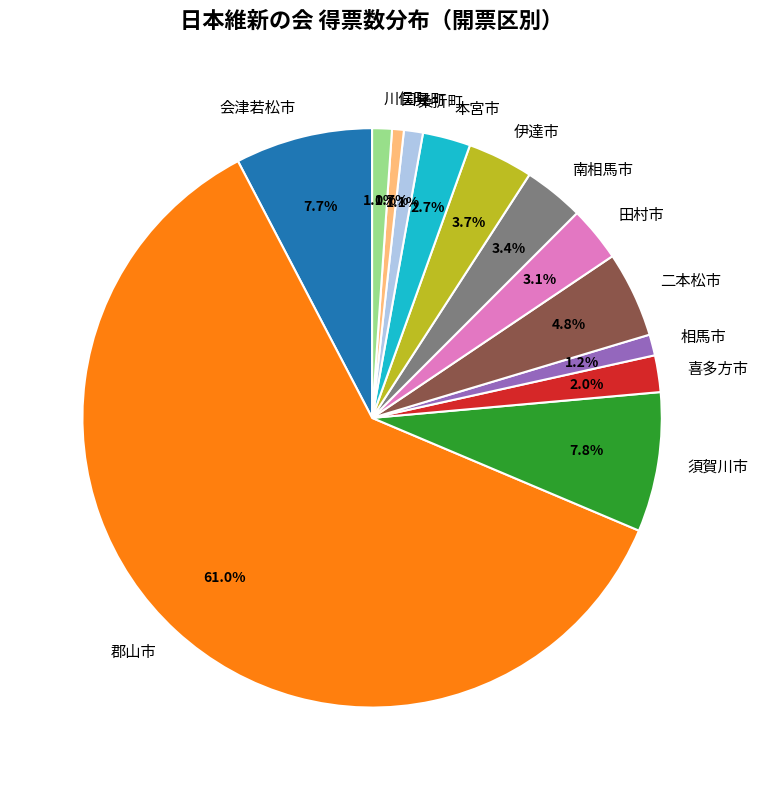

Do 田村市 and 伊達市 together represent more than half of the pie?

No